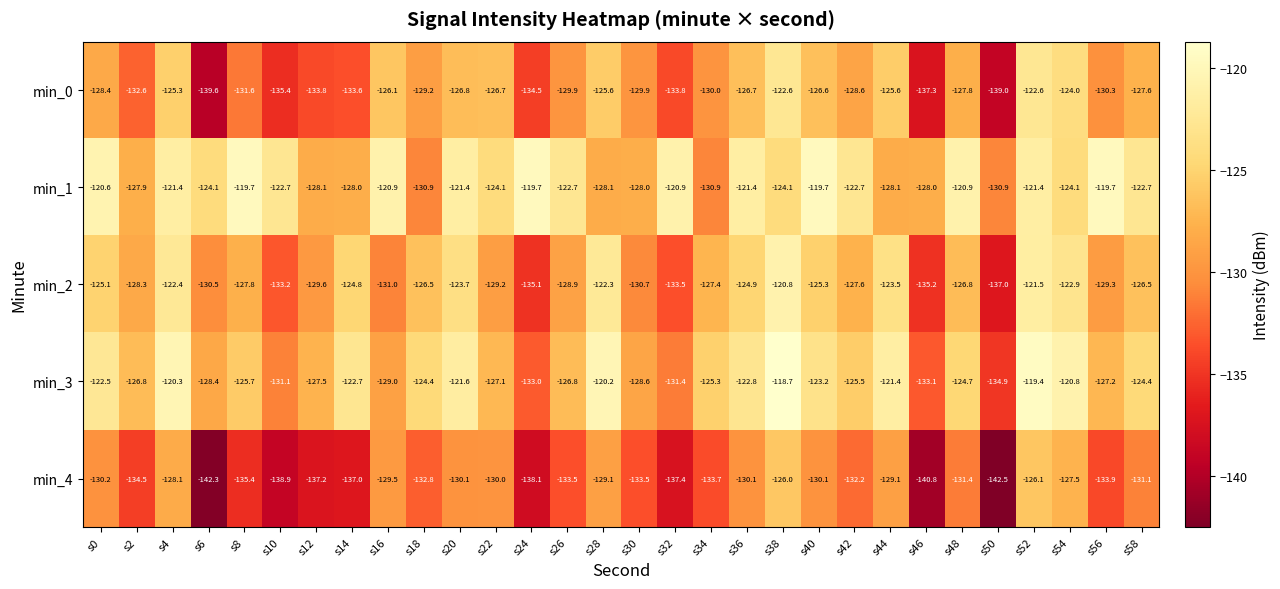

Rank the series by their average value, from highest to lowest.

min_1, min_3, min_2, min_0, min_4